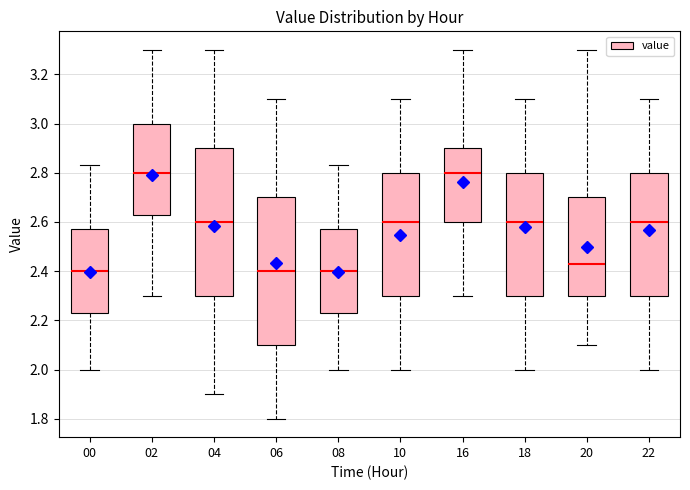

Where is the upper edge of the box at x = 00 on the y-axis? The values are not printed on the chart, so give them approximately, as read against the axis.

2.58